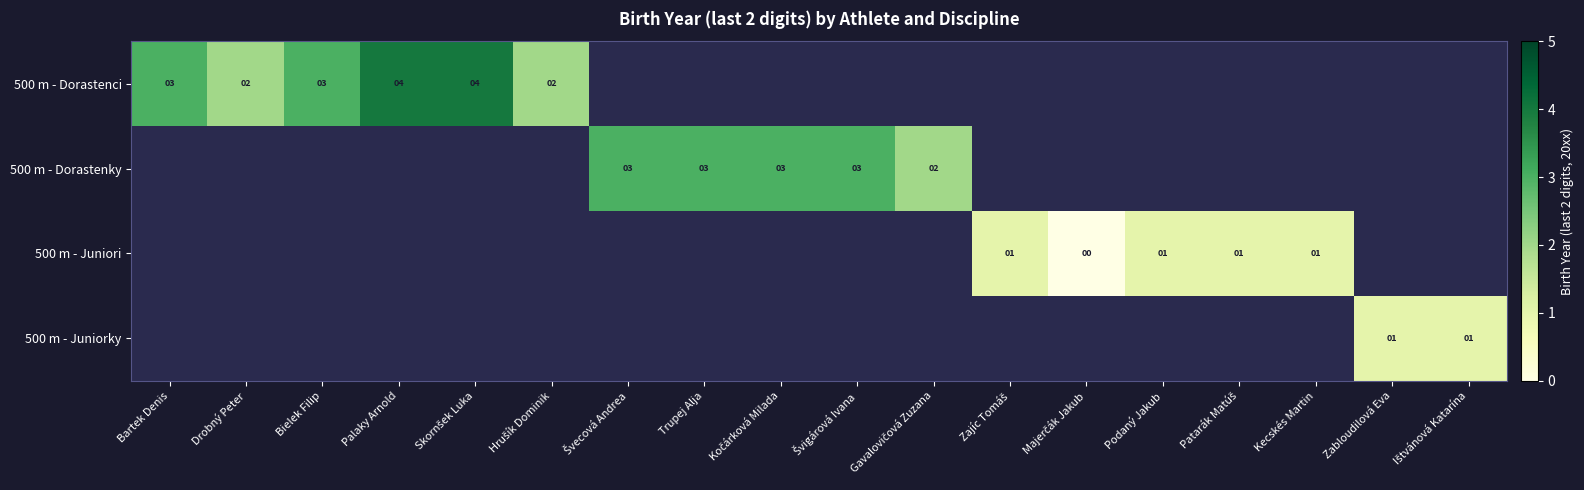

The 500 m - Dorastenci series shows 1 at Drobný Peter. True or false?

False